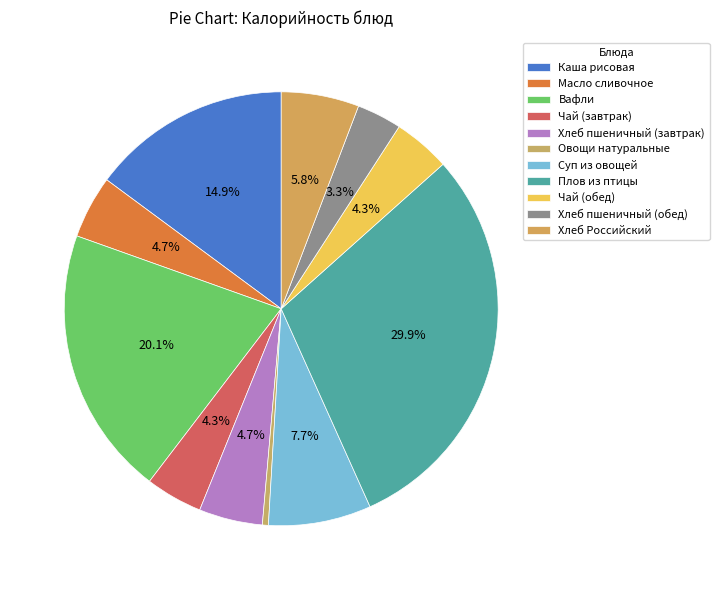

What percentage do Суп из овощей and Хлеб пшеничный (завтрак) together represent?

12.4%